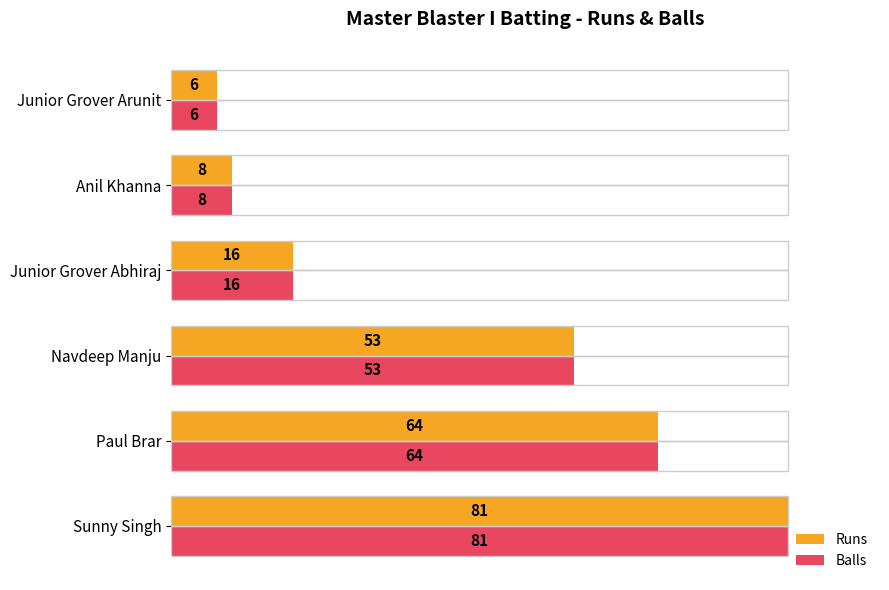

What are all the series names shown in the legend?

Runs, Balls